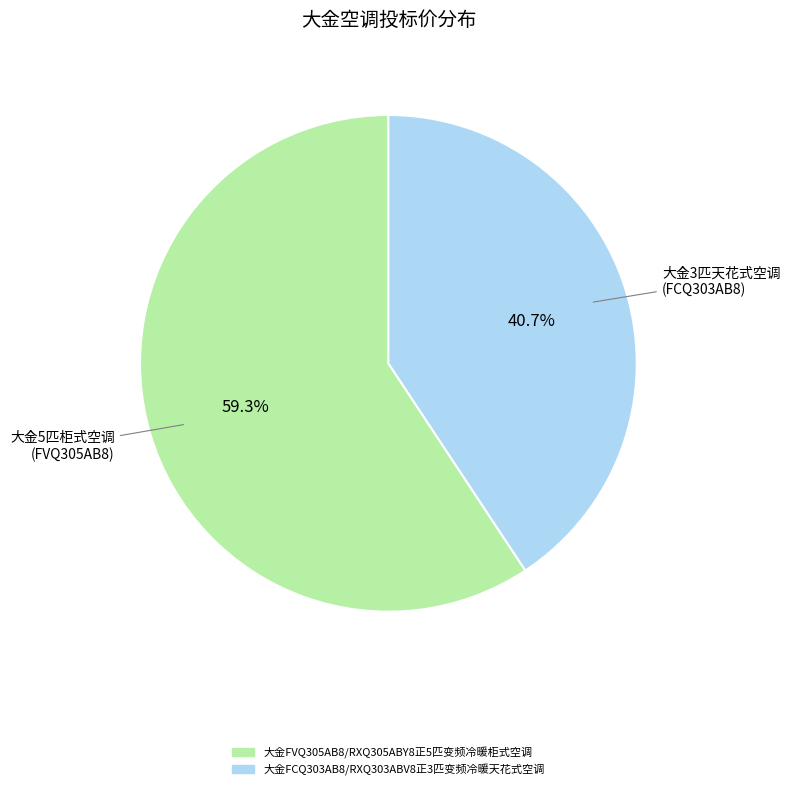

What percentage do 大金FVQ305AB8/RXQ305ABY8正5匹变频冷暖柜式空调 and 大金FCQ303AB8/RXQ303ABV8正3匹变频冷暖天花式空调 together represent?

100.0%